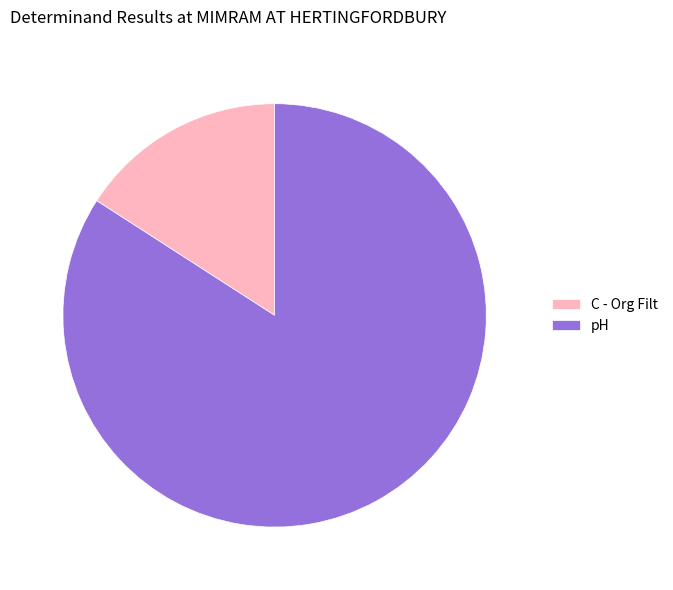

Which slice is the smallest?

C - Org Filt